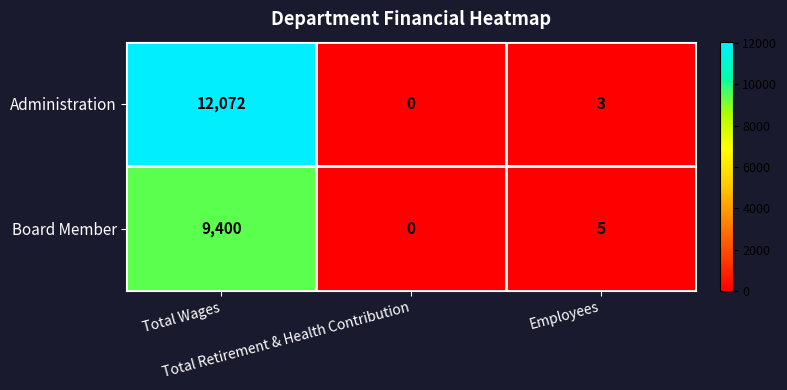

List the series in order of their overall mean, lowest first.

Board Member, Administration